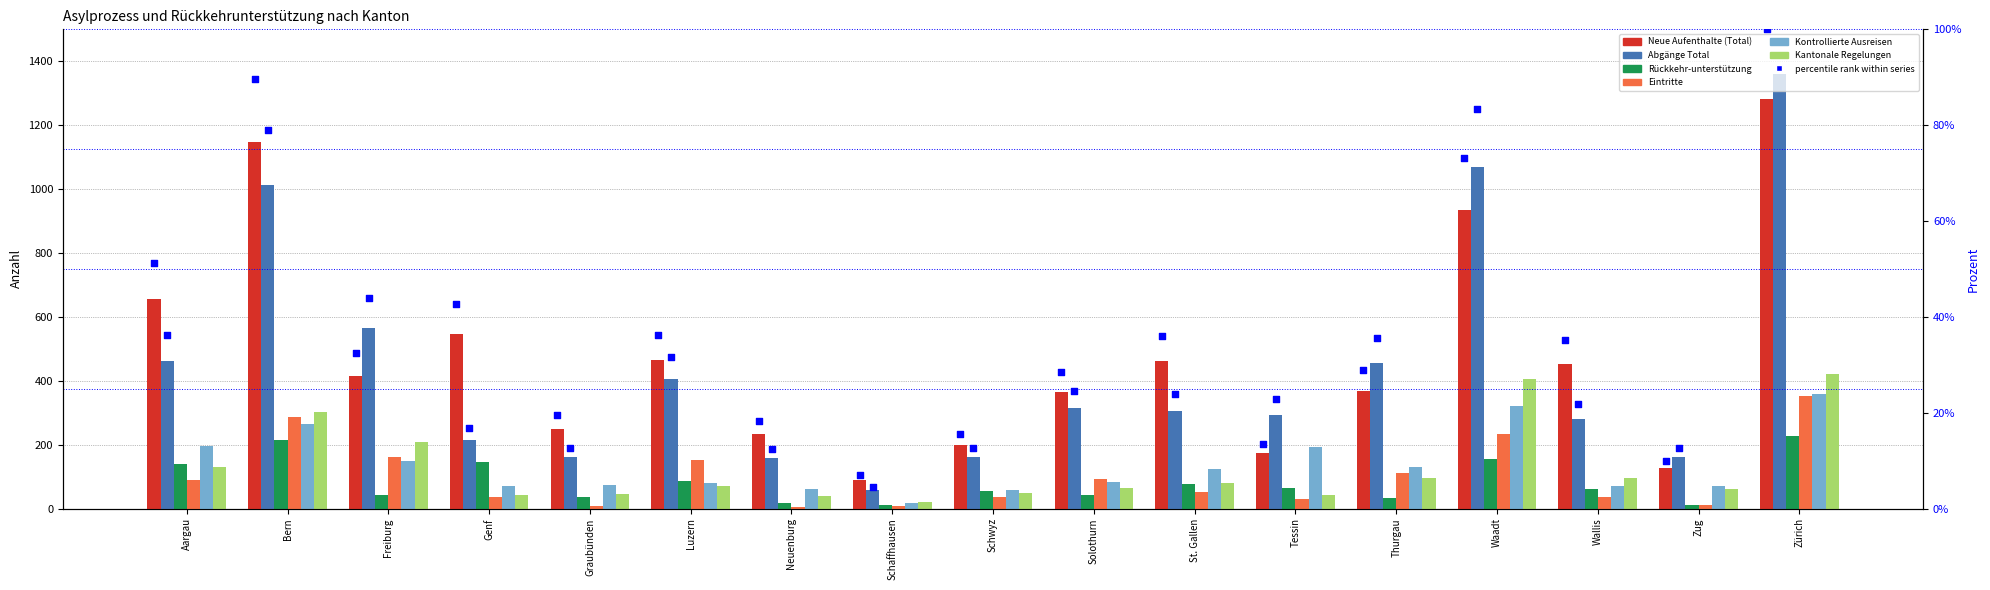

Which series has the widest spread of Y values?

Abgänge Total